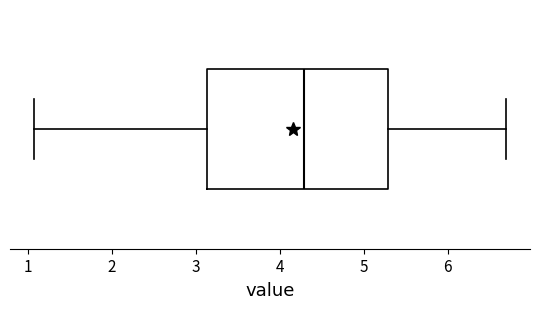

Read this box plot against the x-axis: the position of the median line, the range covered by the box, and the ends of both whiskers. The values are not printed on the chart, so give them approximately, as read against the axis.

median 4.3, box 3.1 to 5.3, whiskers 1.1 to 6.7